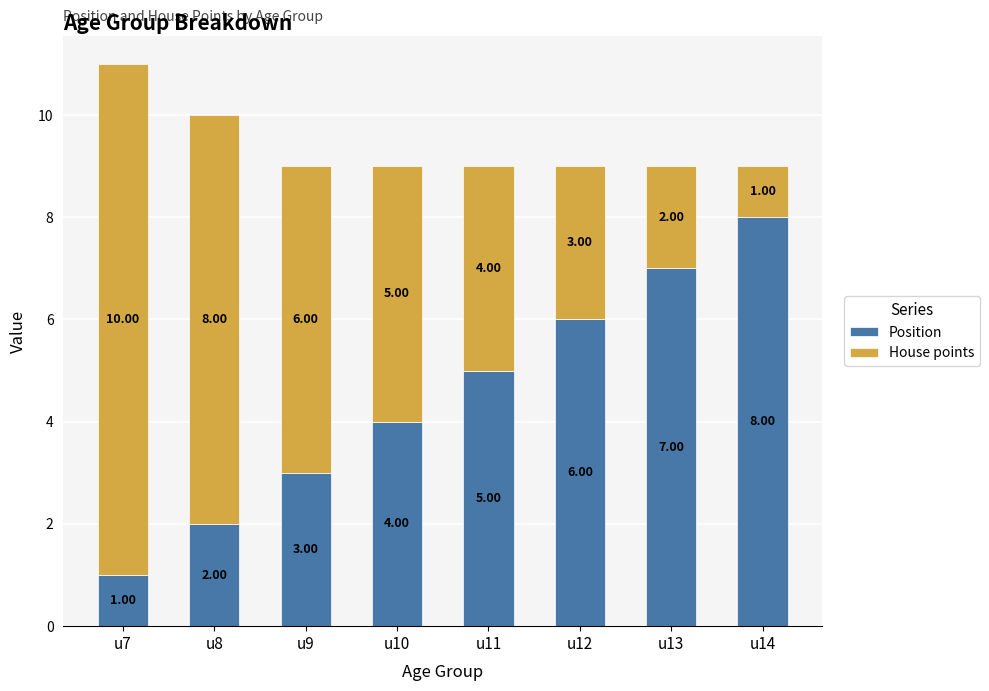

At which category is the sum across all series the highest?

u7